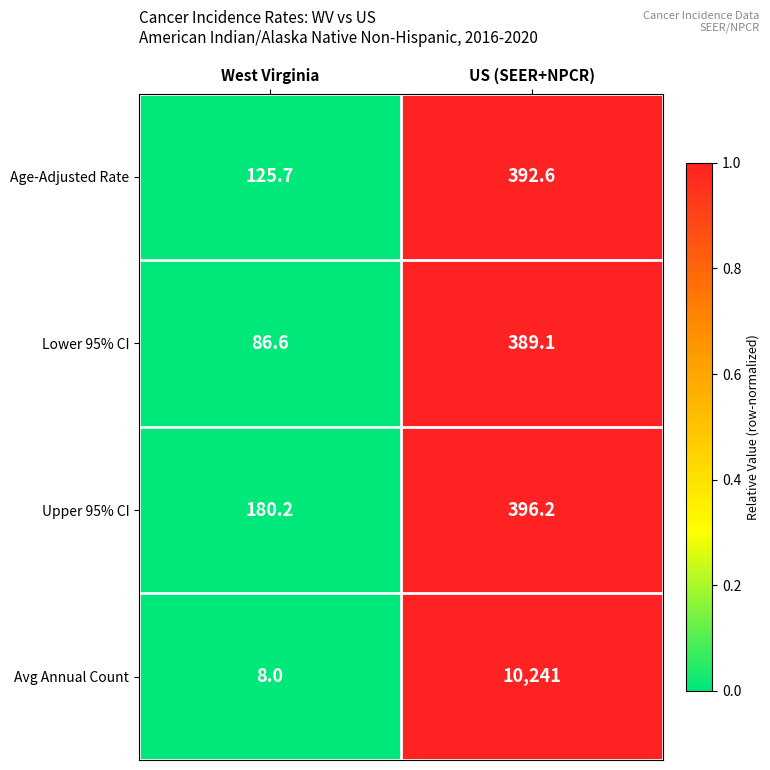

Which series has the largest total across all categories?

Avg Annual Count